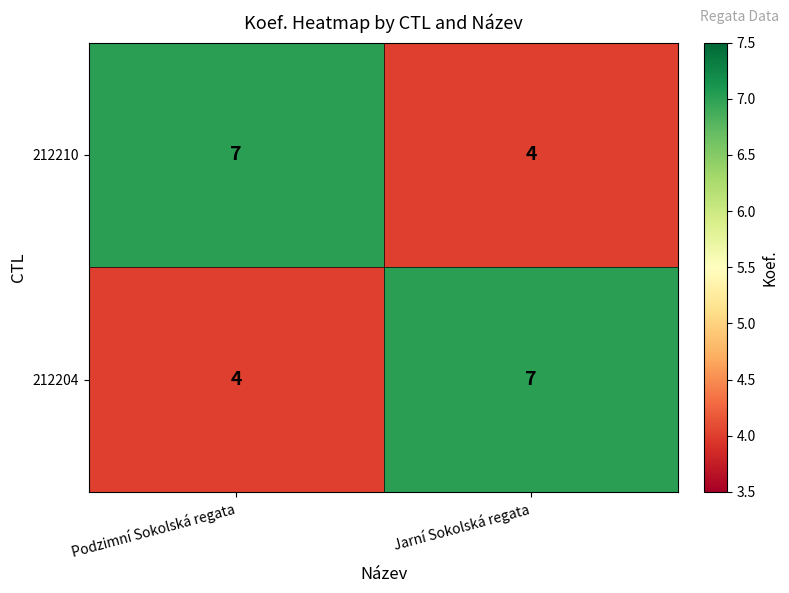

What is the smallest value displayed?

4